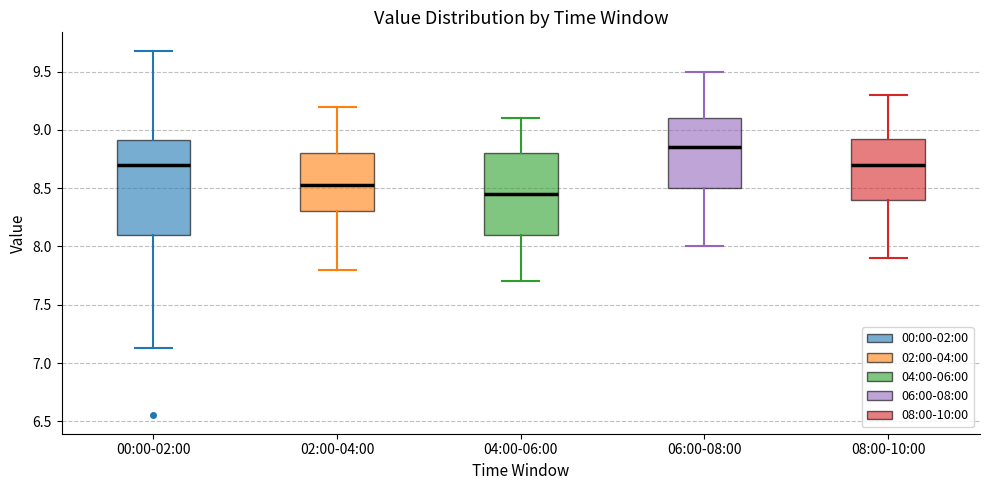

Which box has the highest median line?

06:00-08:00